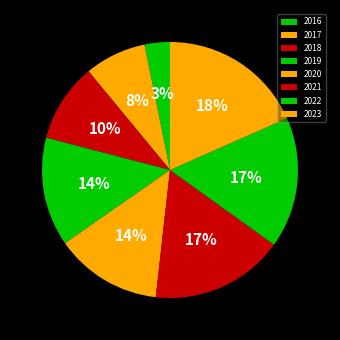

What is the smallest slice in the pie chart?

2016